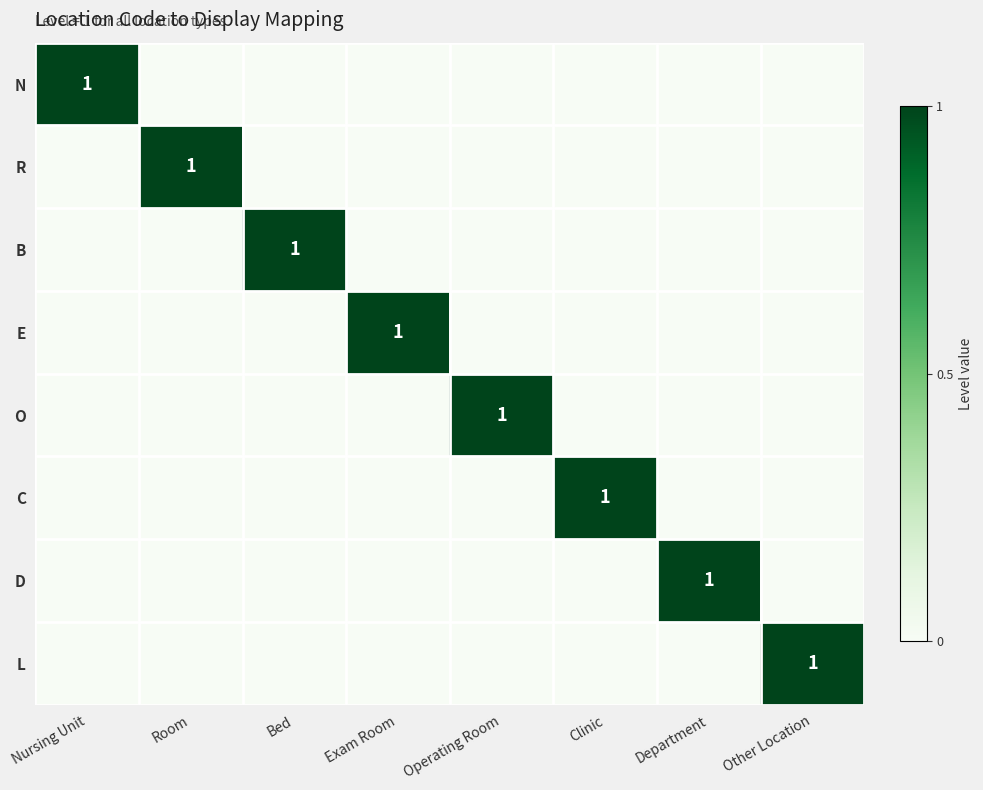

The O series shows 2 at Operating Room. True or false?

False